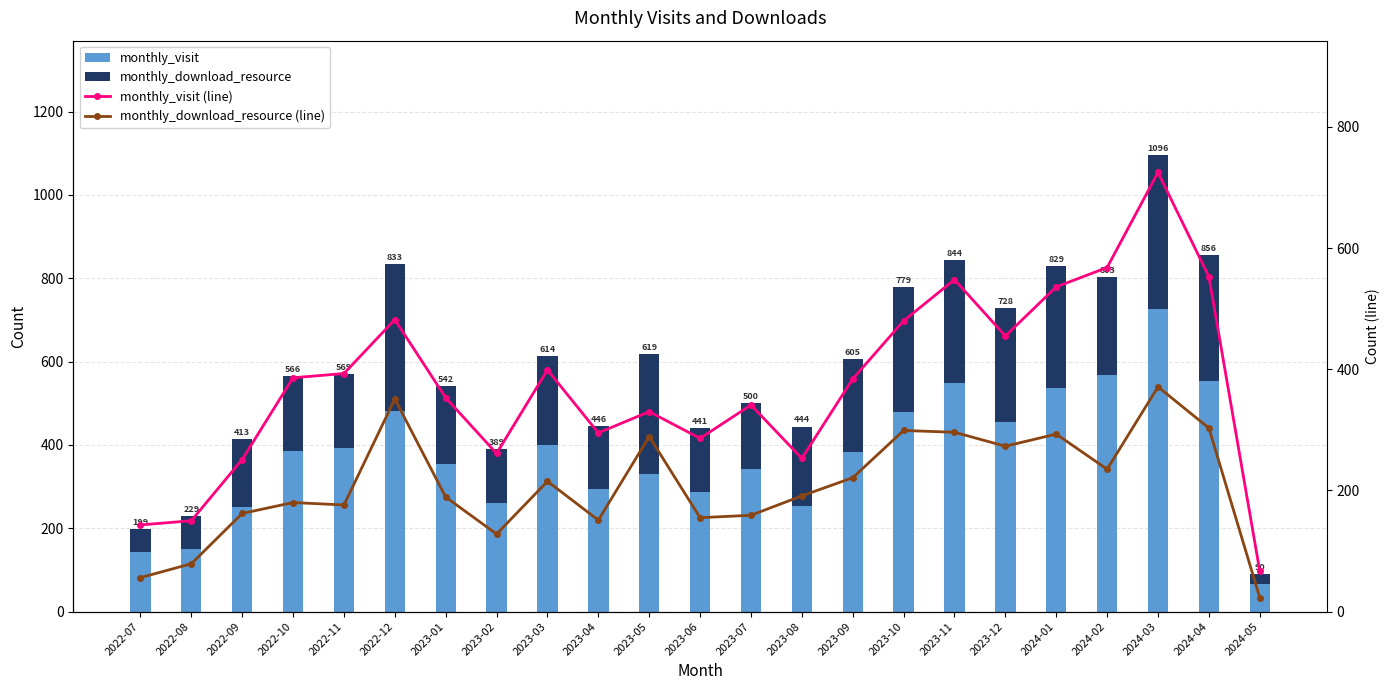

What is the minimum value for monthly_download_resource (line)?

23